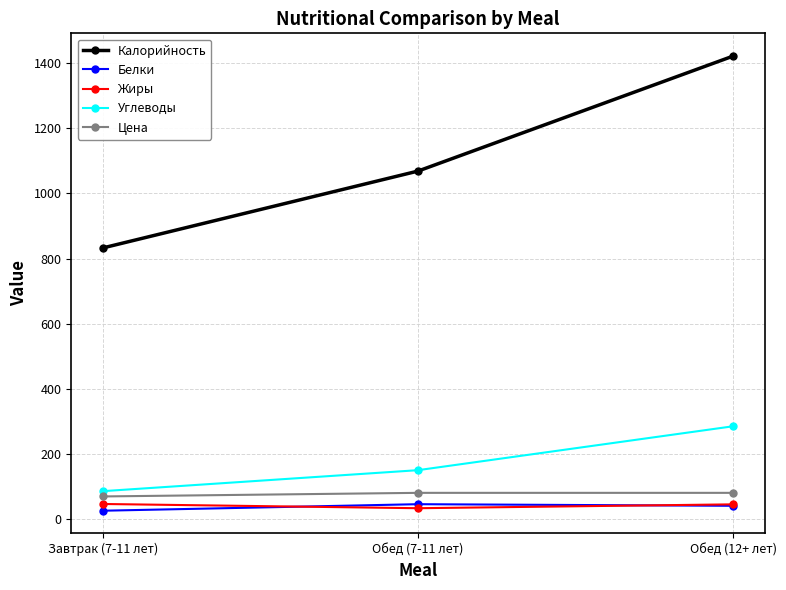

What is the value of the Калорийность point at the 1st from the left?

832.7